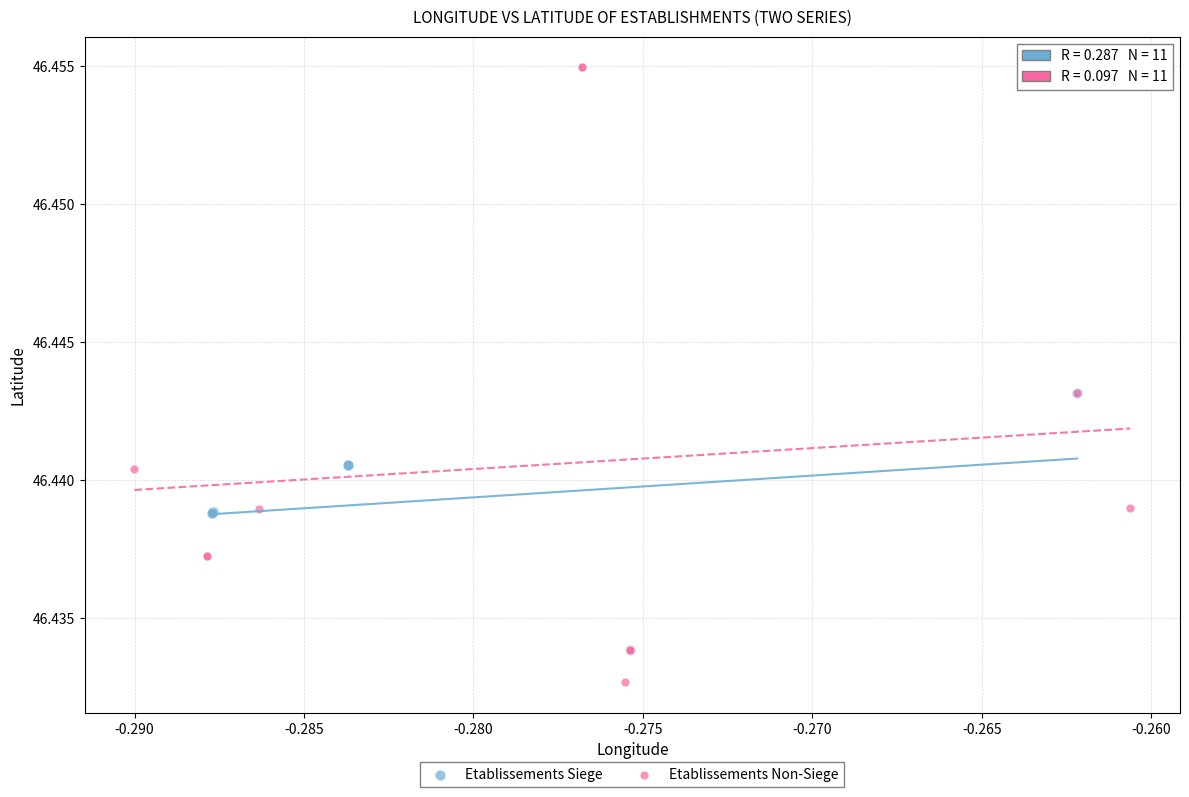

Which series reaches the maximum Y coordinate?

Etablissements Non-Siege